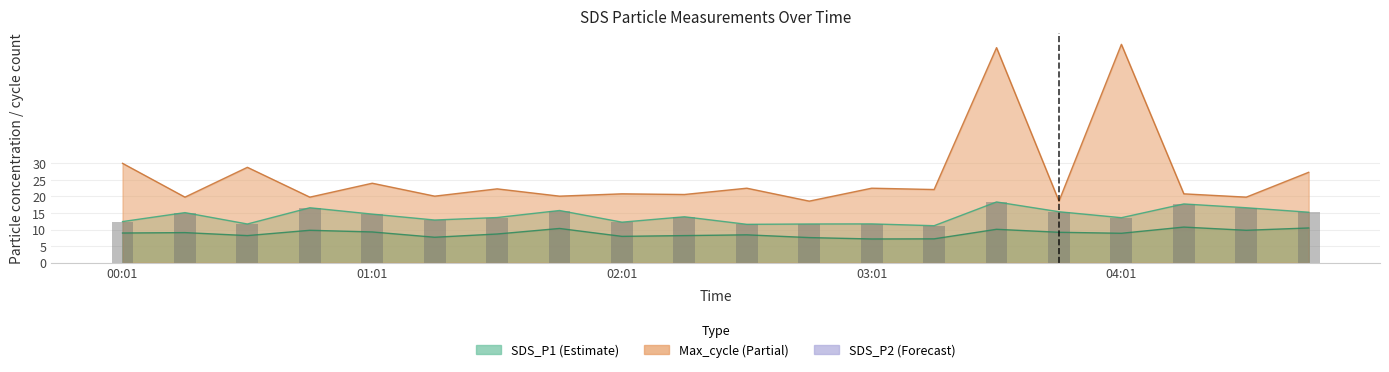

Reading left to right, transcribe all the data shown in this chart.

SDS_P1: 00:01=12.4	00:16=15.1	00:31=11.7	00:46=16.6	01:01=14.7	01:16=12.9	01:31=13.7	01:46=15.8	02:01=12.2	02:16=13.9	02:31=11.6	02:46=11.7	03:01=11.7	03:16=11.2	03:31=18.4	03:46=15.4	04:01=13.6	04:16=17.8	04:31=16.6	04:46=15.2
SDS_P2: 00:01=9.0	00:16=9.1	00:31=8.2	00:46=9.8	01:01=9.3	01:16=7.7	01:31=8.7	01:46=10.3	02:01=8.0	02:16=8.2	02:31=8.4	02:46=7.6	03:01=7.2	03:16=7.2	03:31=10.1	03:46=9.2	04:01=8.9	04:16=10.8	04:31=9.8	04:46=10.5
Max_cycle: 00:01=30.0	00:16=19.8	00:31=28.8	00:46=19.8	01:01=24.0	01:16=20.1	01:31=22.3	01:46=20.1	02:01=20.8	02:16=20.6	02:31=22.5	02:46=18.6	03:01=22.5	03:16=22.1	03:31=64.9	03:46=18.6	04:01=65.9	04:16=20.8	04:31=19.8	04:46=27.3